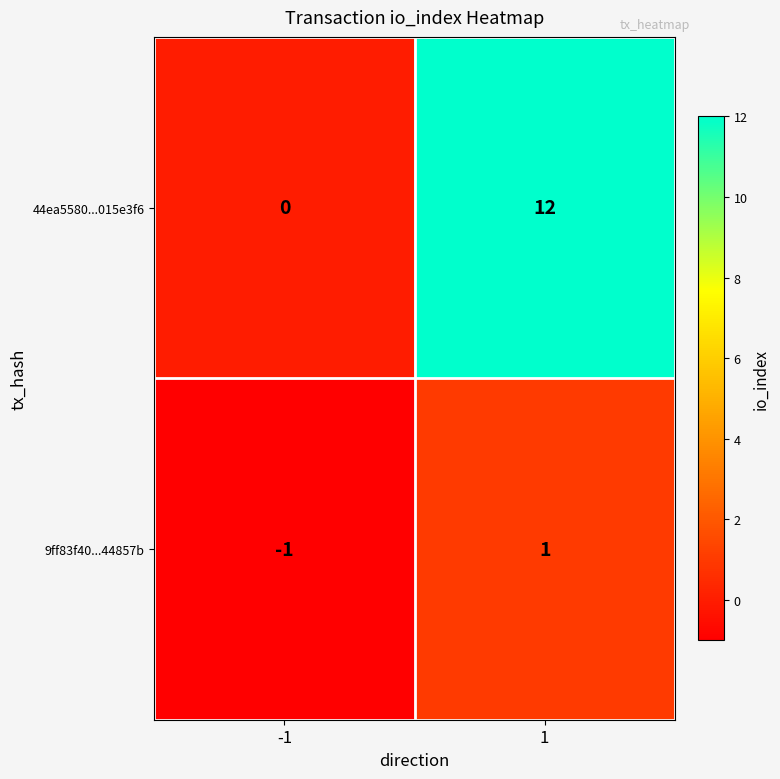

Which series has the largest total across all categories?

44ea5580...015e3f6